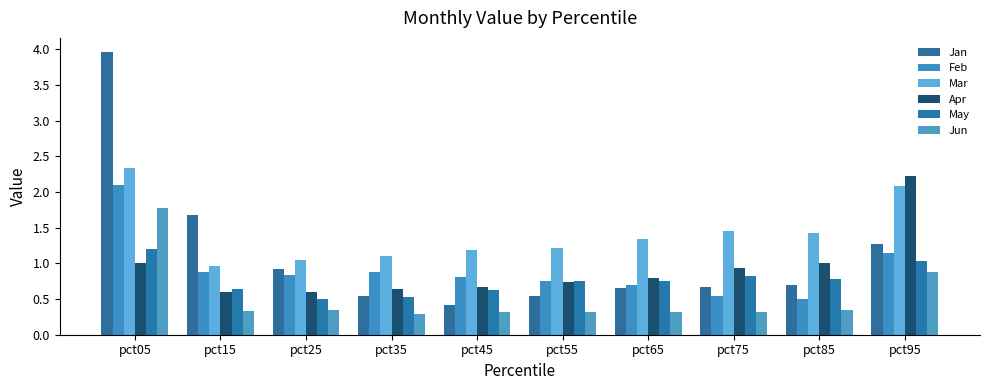

How many bars are there in total?

60